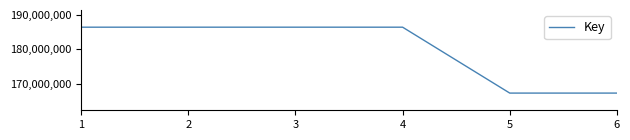

Approximately how many times larger is the value at 5 compared to 4?

0.9